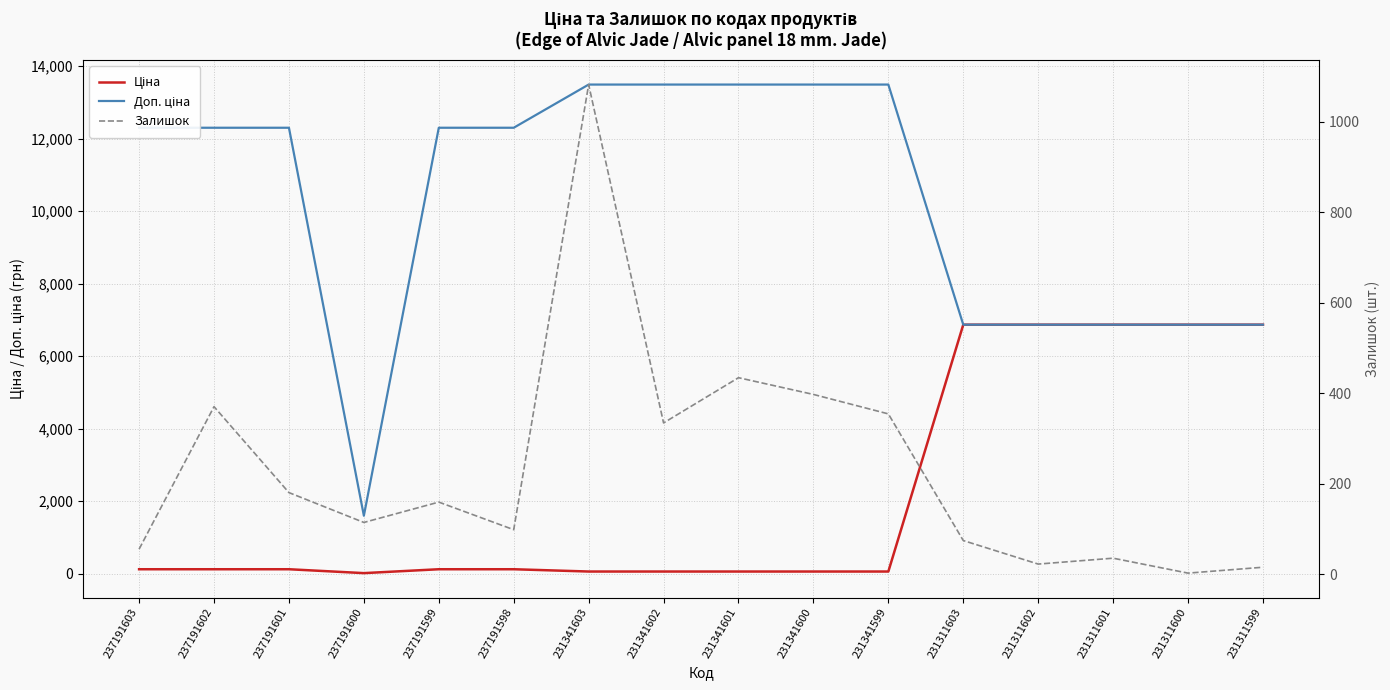

Between 237191600 and 231341601, which series saw the biggest shift?

Доп. ціна